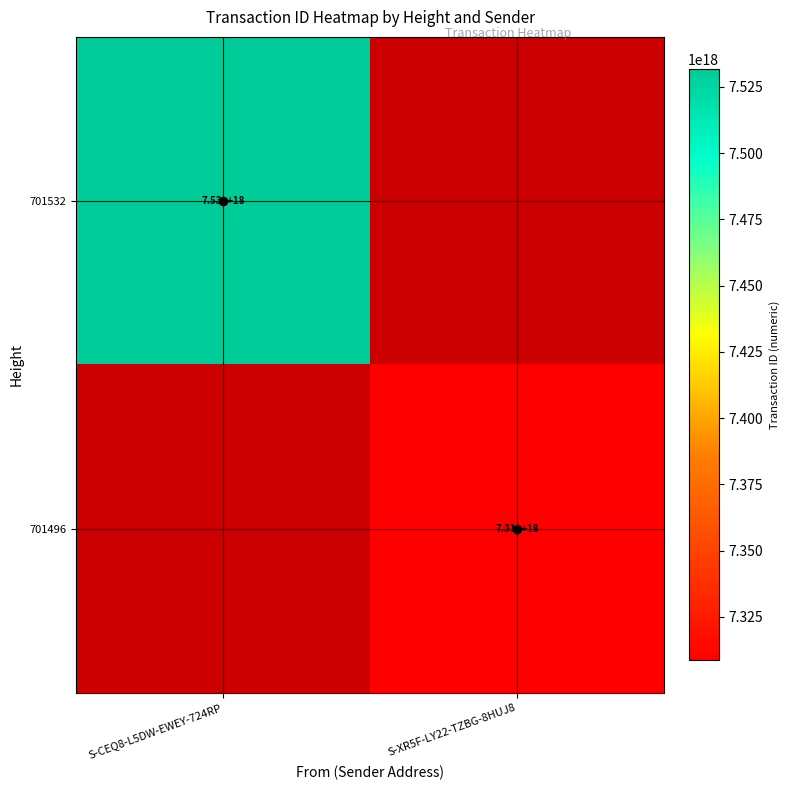

Count the number of data series in this chart.

2